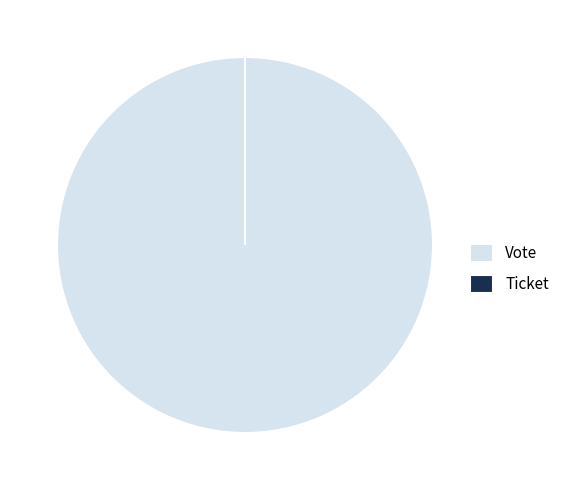

To the nearest percent, what is the combined percentage of Ticket and Vote?

100%